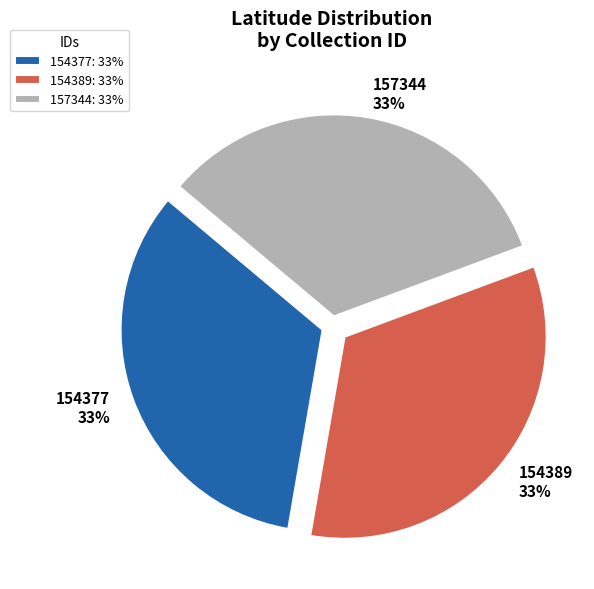

To the nearest percent, what is the average slice percentage?

33%